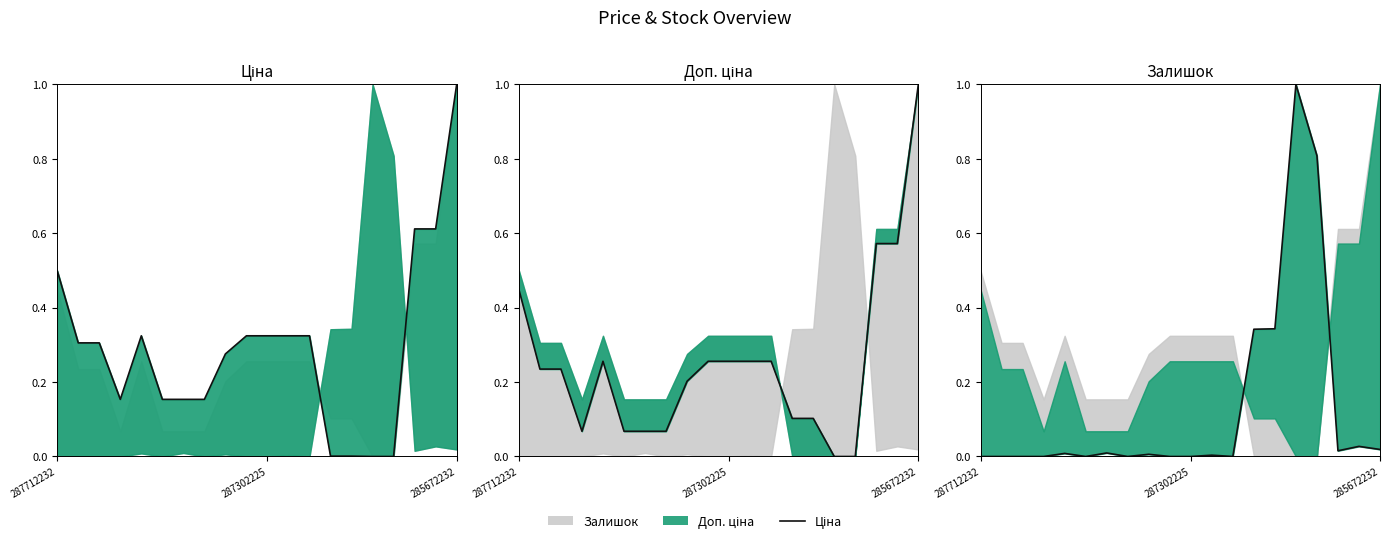

How many lines are shown in the chart?

1